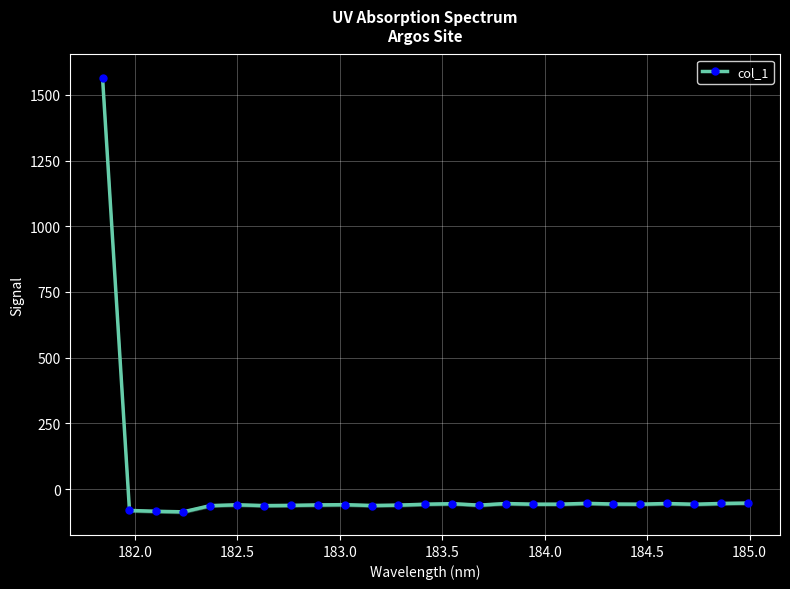

What is the maximum value for col_1?

1565.3